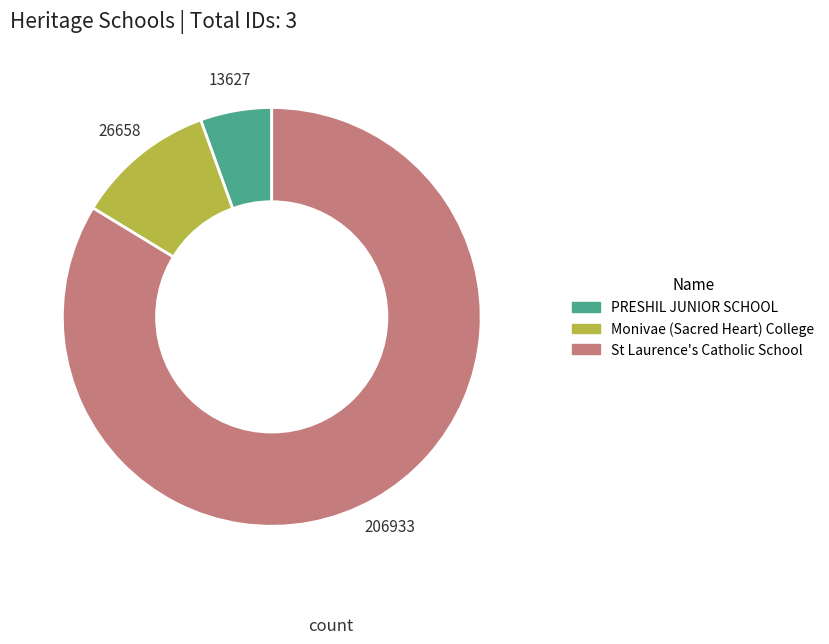

Approximately how many times larger is the value at PRESHIL JUNIOR SCHOOL compared to St Laurence's Catholic School?

0.1